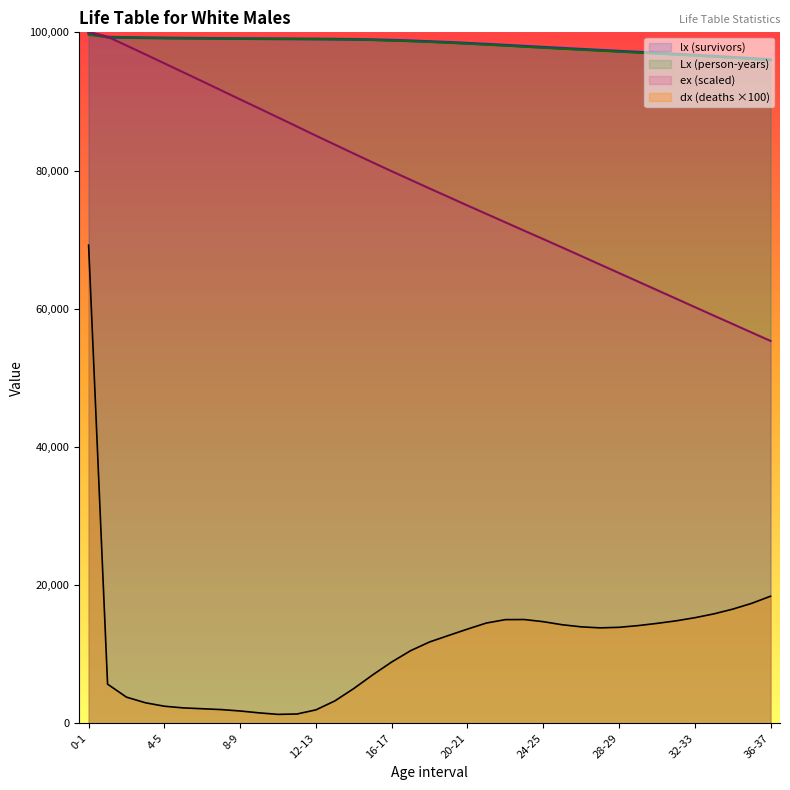

Count the number of categories in the chart.

37